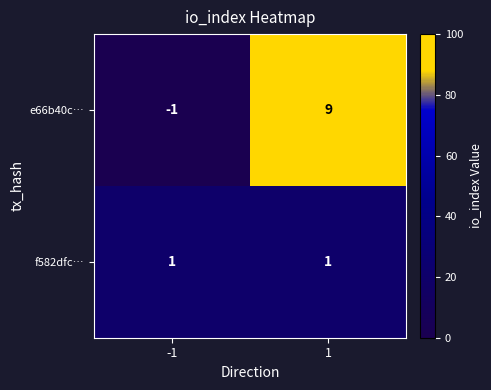

Reading left to right, list all the values displayed in this chart.

e66b40c…: -1=-1	1=9
f582dfc…: -1=1	1=1